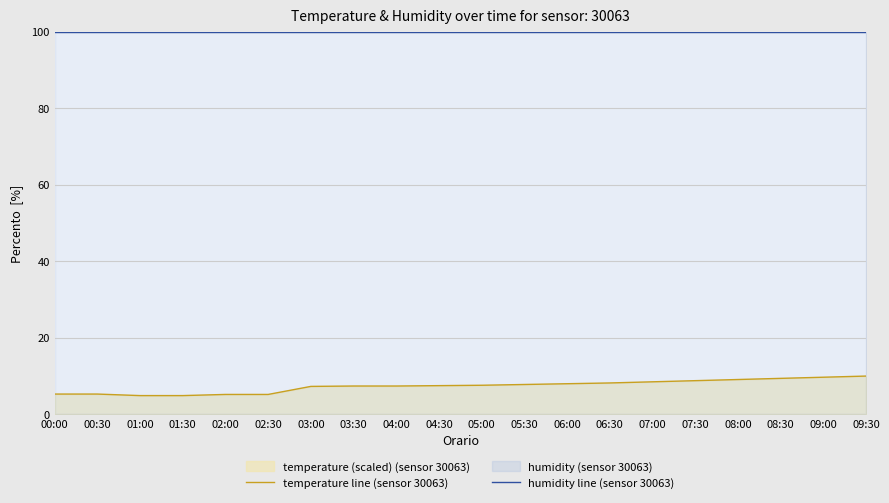

The humidity line (sensor 30063) series shows 99.9 at 05:00. True or false?

True